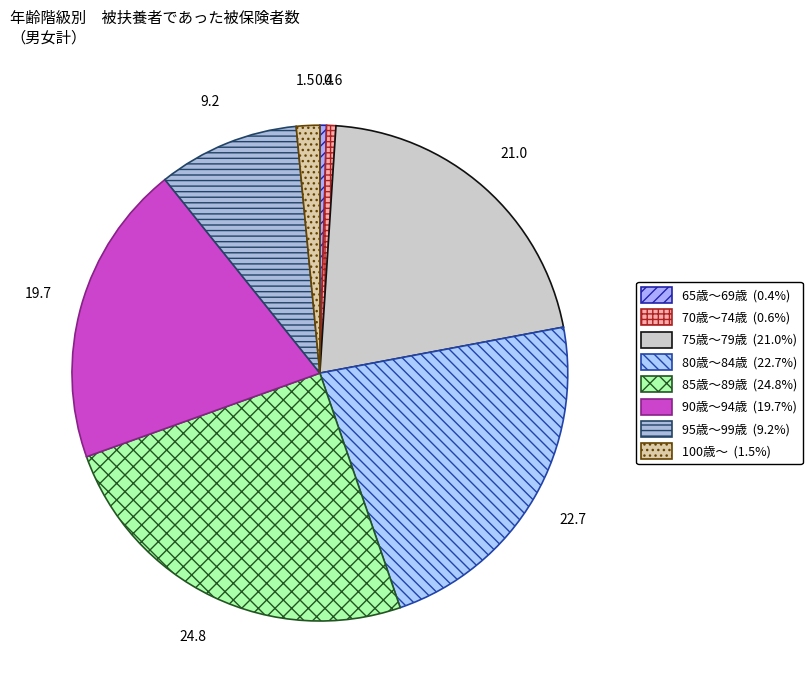

How many slices are in this pie chart?

8